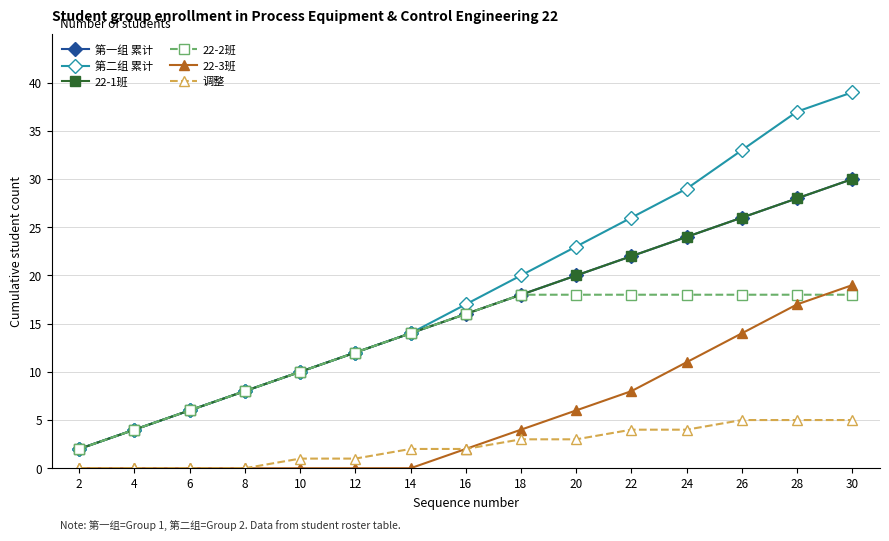

Which series has the largest total across all categories?

第二组 累计